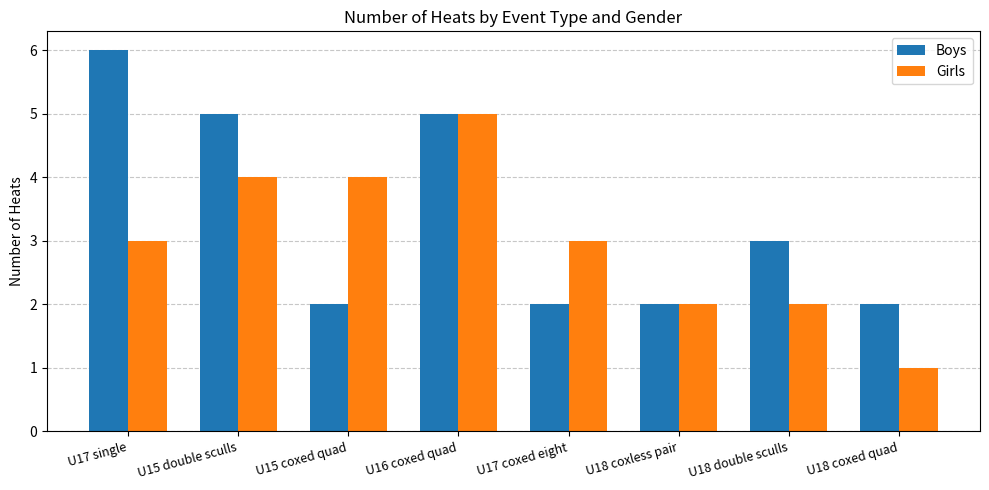

What are all the series names shown in the legend?

Boys, Girls